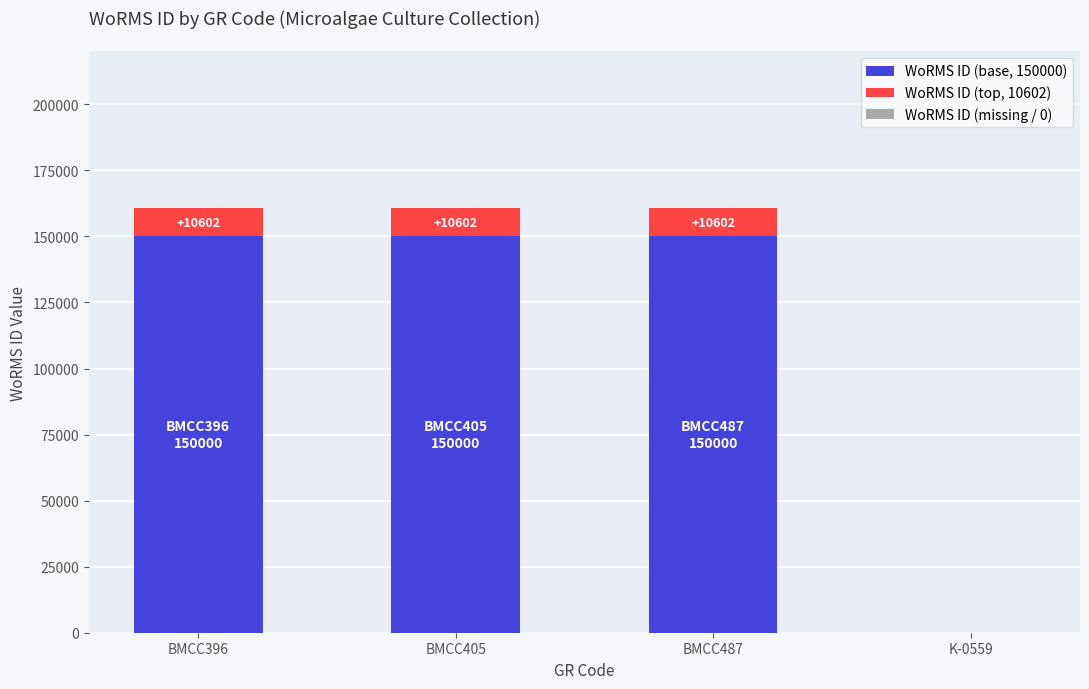

What is the label of the 1st bar from the left?

BMCC396